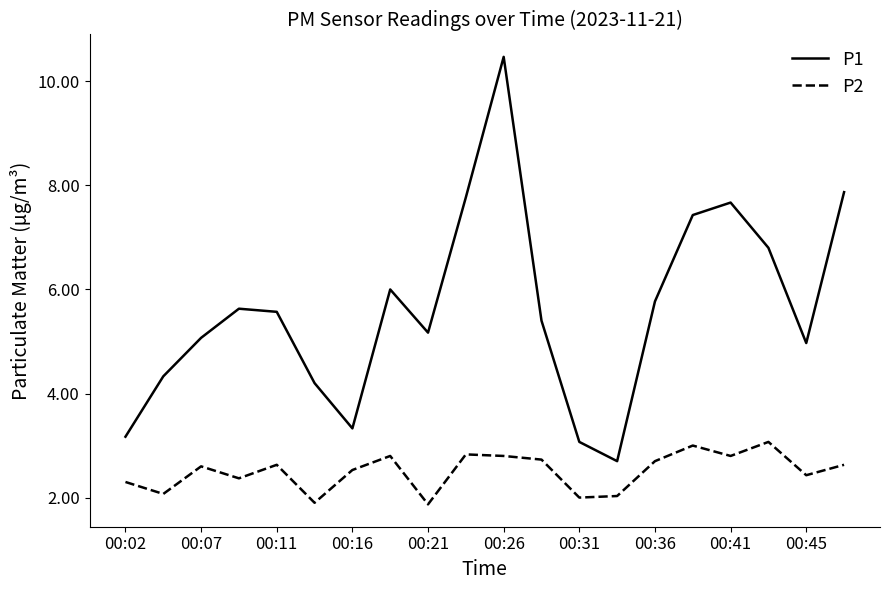

List the series in order of their peak value, lowest first.

P2, P1